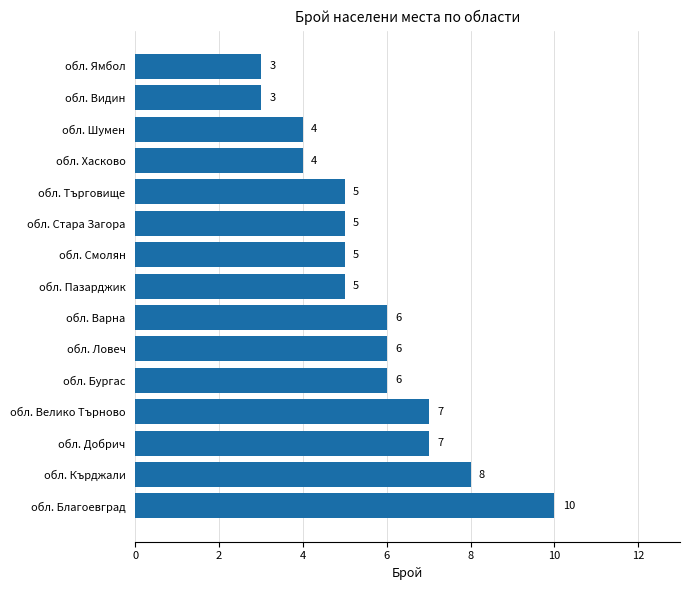

How many values are between 4 and 7?

11